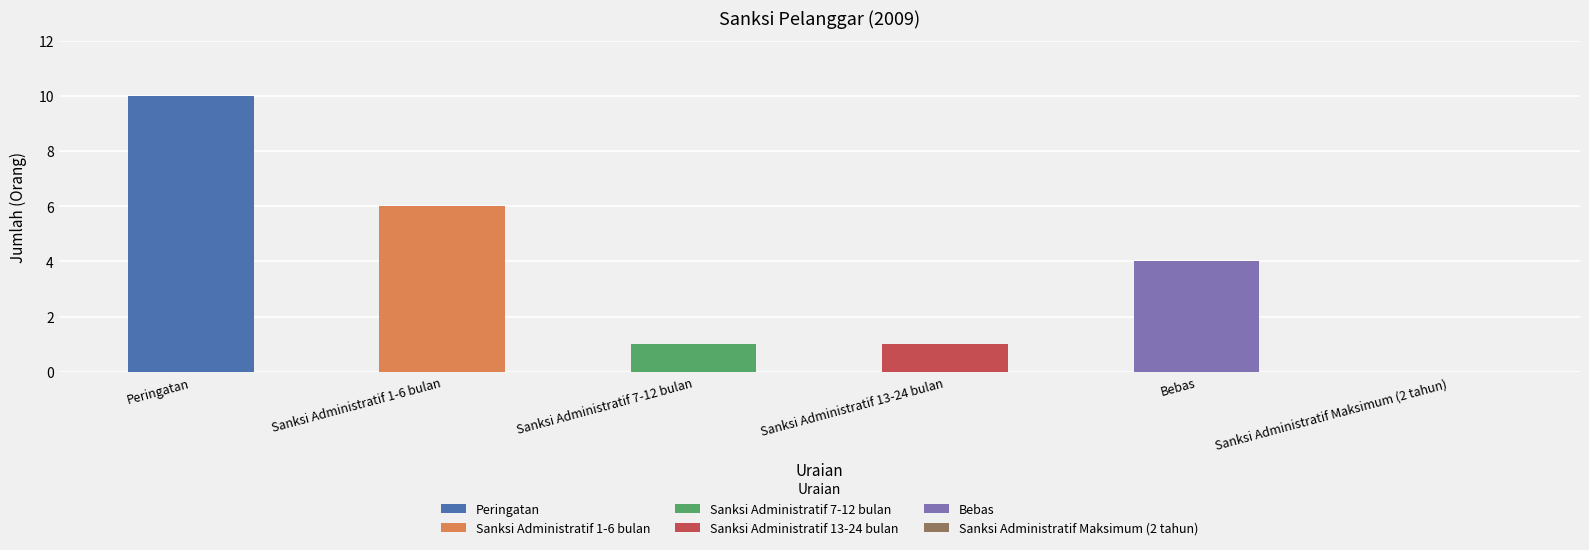

What is the label of the 6th bar from the left?

Sanksi Administratif Maksimum (2 tahun)